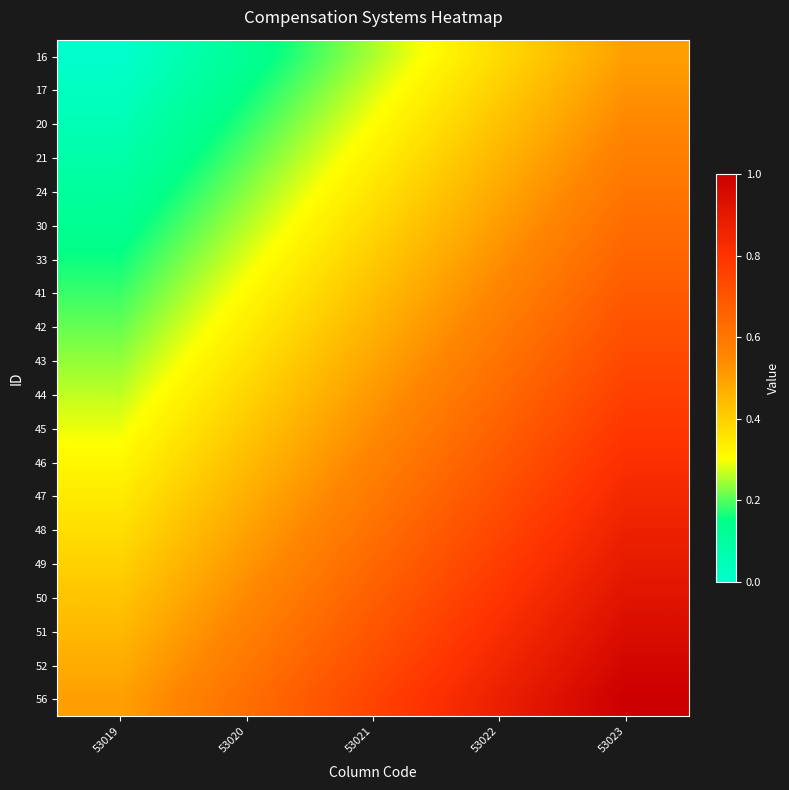

At which category is the sum across all series the highest?

53023